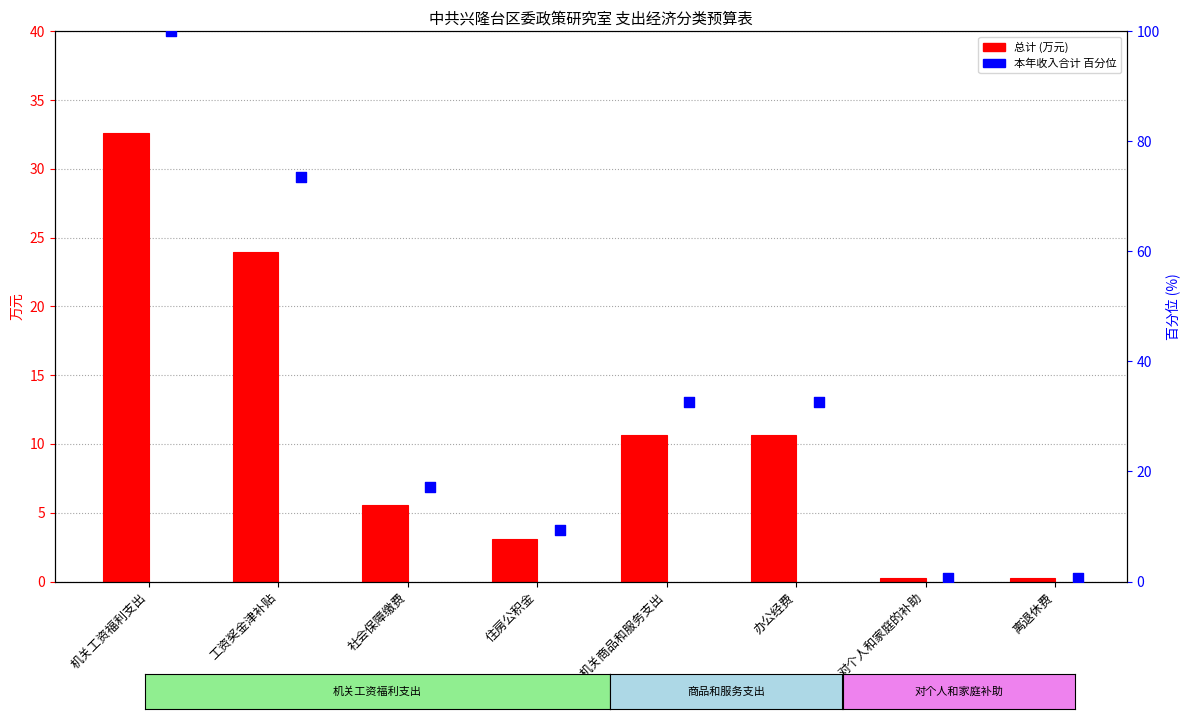

Which series has the largest total across all categories?

本年收入合计(百分位)